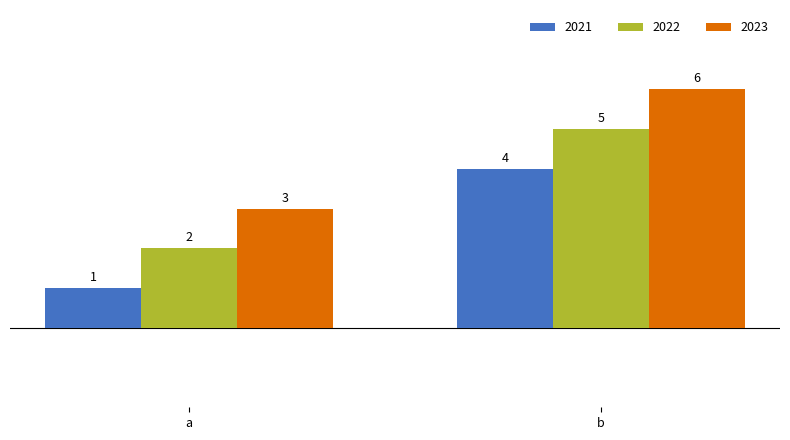

At how many categories does at least one series exceed 4?

1